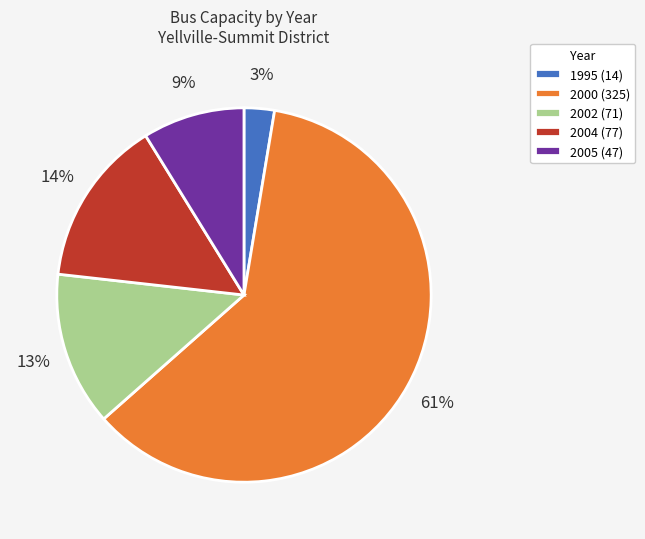

Between 2000 (325) and 1995 (14), which is larger?

2000 (325)